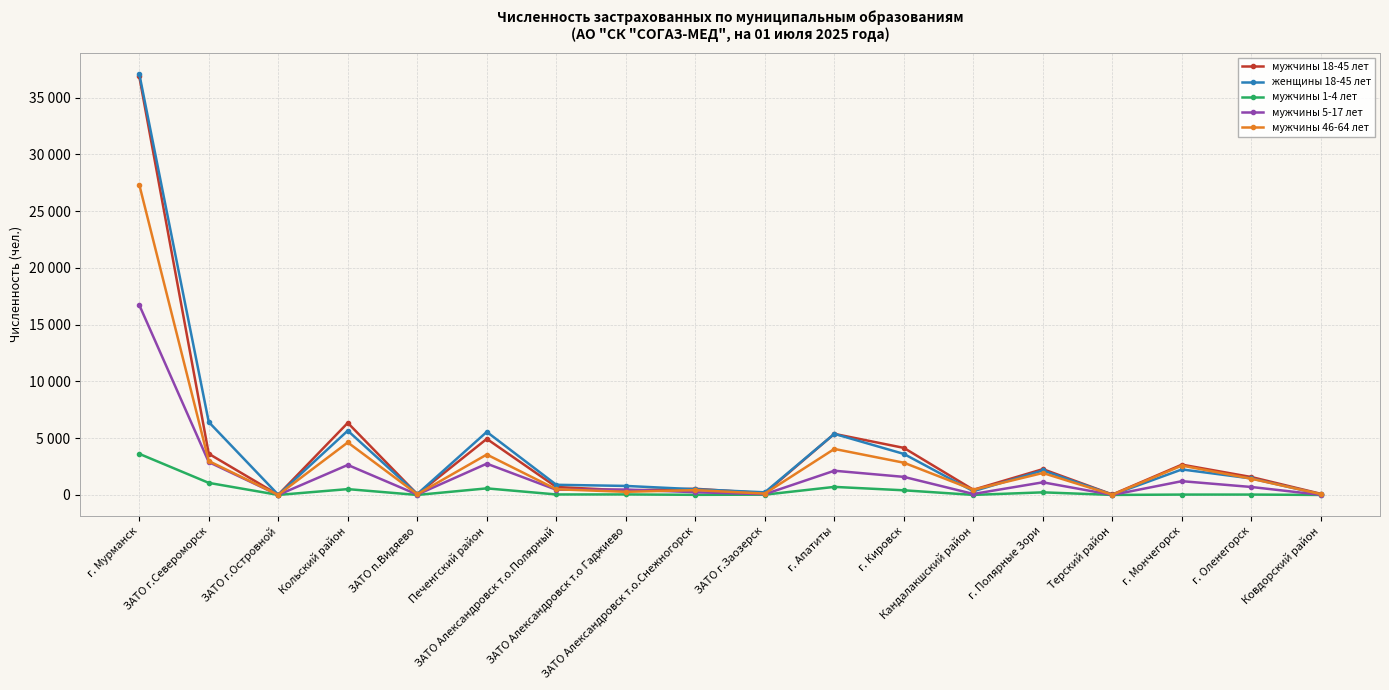

Is it true that мужчины 5-17 лет equals 1593 at г. Кировск?

True